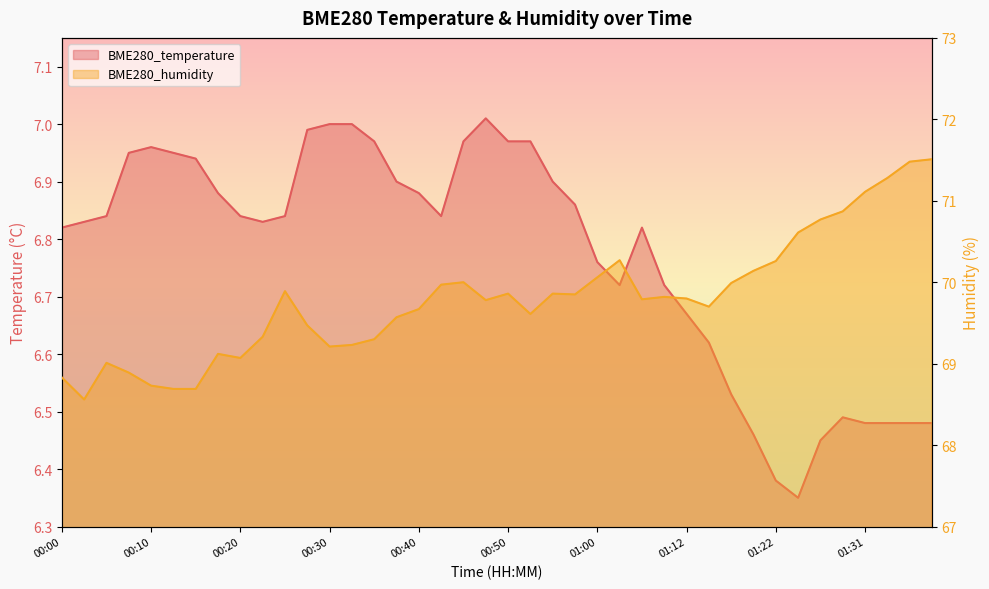

Which category has the lowest value across all series?

01:24